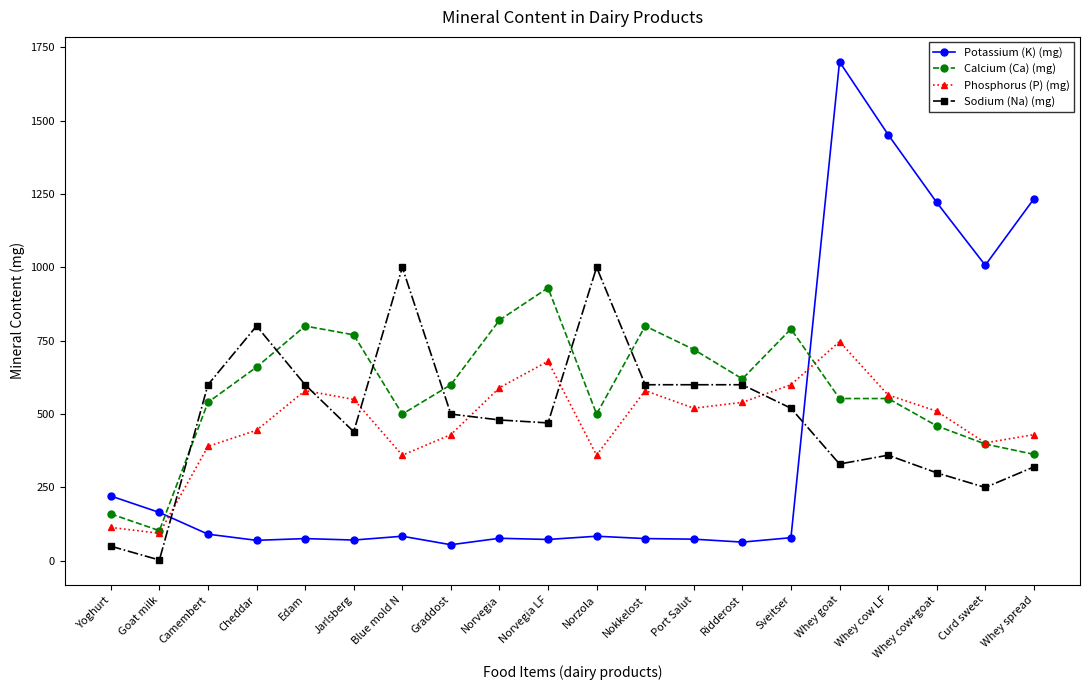

What is the difference between the highest and lowest values at Cheddar?

730